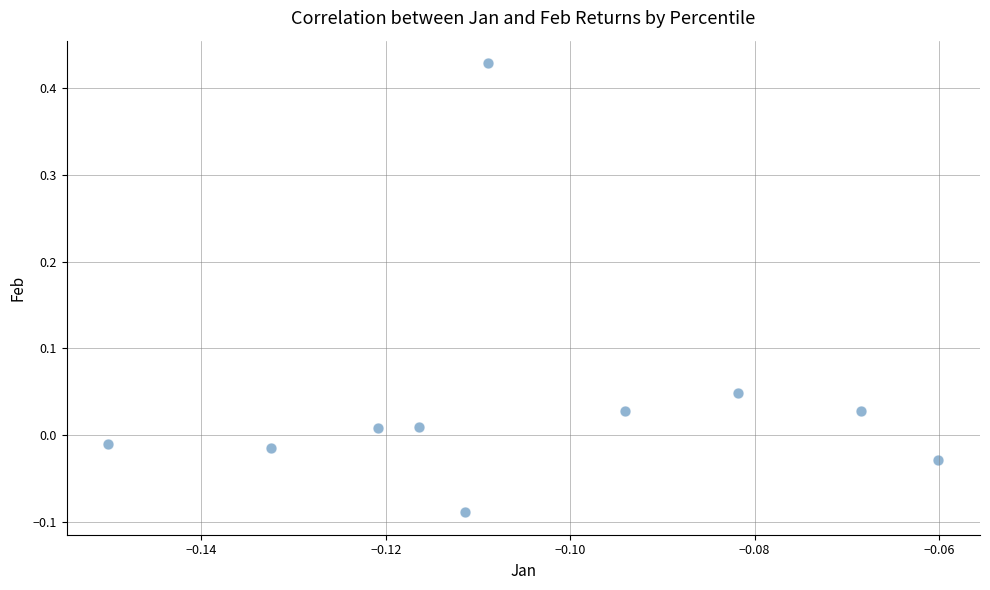

What is the range of Y values (max minus min)?

0.5